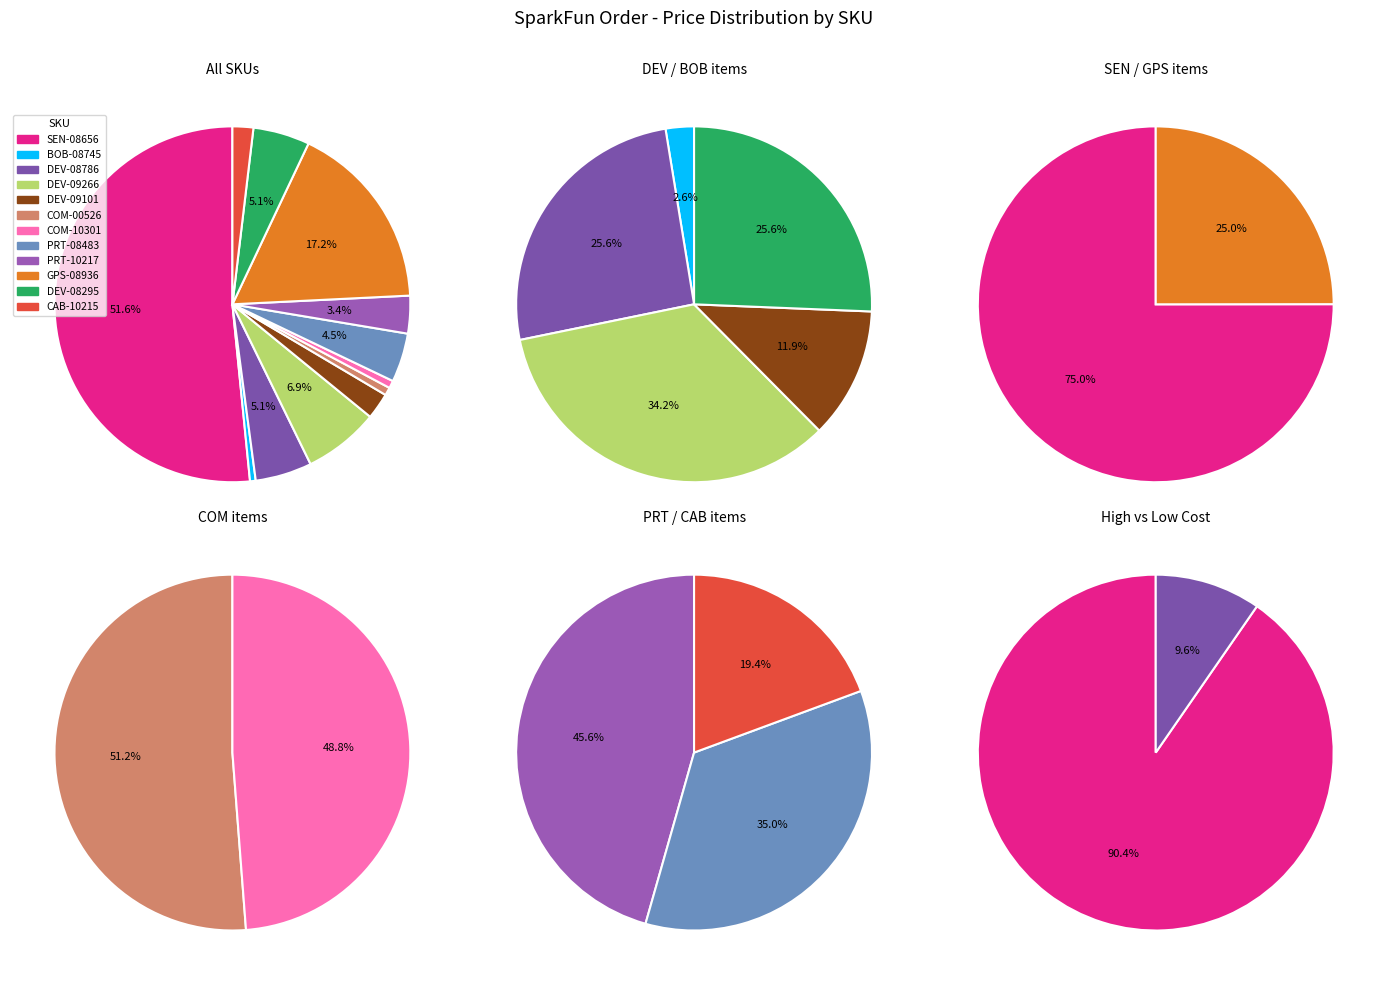

How many segments does this pie chart have?

12